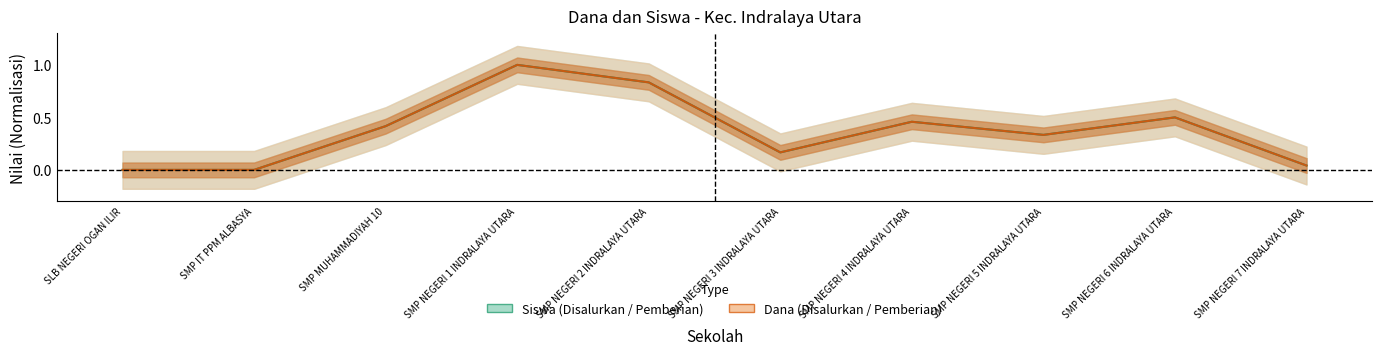

Reading right to left, extract all data points from this chart.

Siswa Disalurkan: SMP NEGERI 7 INDRALAYA UTARA=0.0	SMP NEGERI 6 INDRALAYA UTARA=0.5	SMP NEGERI 5 INDRALAYA UTARA=0.3	SMP NEGERI 4 INDRALAYA UTARA=0.5	SMP NEGERI 3 INDRALAYA UTARA=0.2	SMP NEGERI 2 INDRALAYA UTARA=0.8	SMP NEGERI 1 INDRALAYA UTARA=1.0	SMP MUHAMMADIYAH 10=0.4	SMP IT PPM ALBASYA=0.0	SLB NEGERI OGAN ILIR=0.0
Dana Disalurkan: SMP NEGERI 7 INDRALAYA UTARA=0.0	SMP NEGERI 6 INDRALAYA UTARA=0.5	SMP NEGERI 5 INDRALAYA UTARA=0.3	SMP NEGERI 4 INDRALAYA UTARA=0.5	SMP NEGERI 3 INDRALAYA UTARA=0.2	SMP NEGERI 2 INDRALAYA UTARA=0.8	SMP NEGERI 1 INDRALAYA UTARA=1.0	SMP MUHAMMADIYAH 10=0.4	SMP IT PPM ALBASYA=0.0	SLB NEGERI OGAN ILIR=0.0